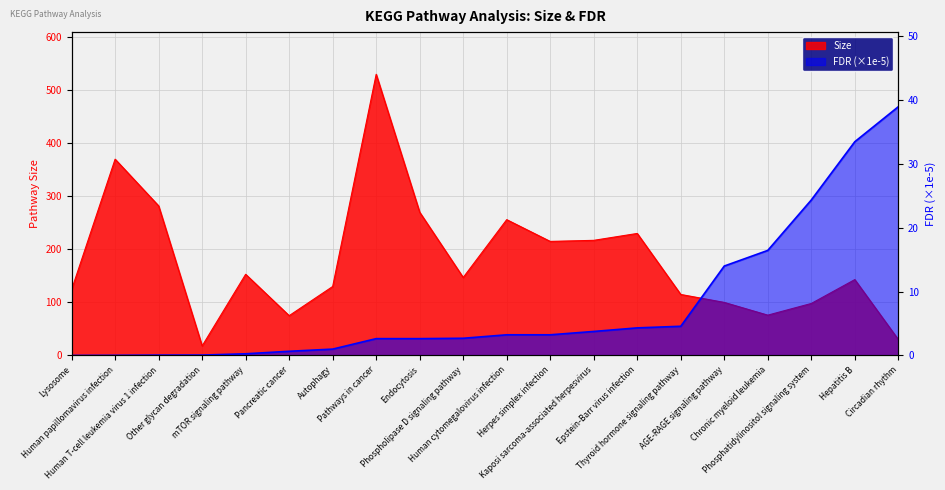

Where is FDR nearest to the value 19?

Chronic myeloid leukemia